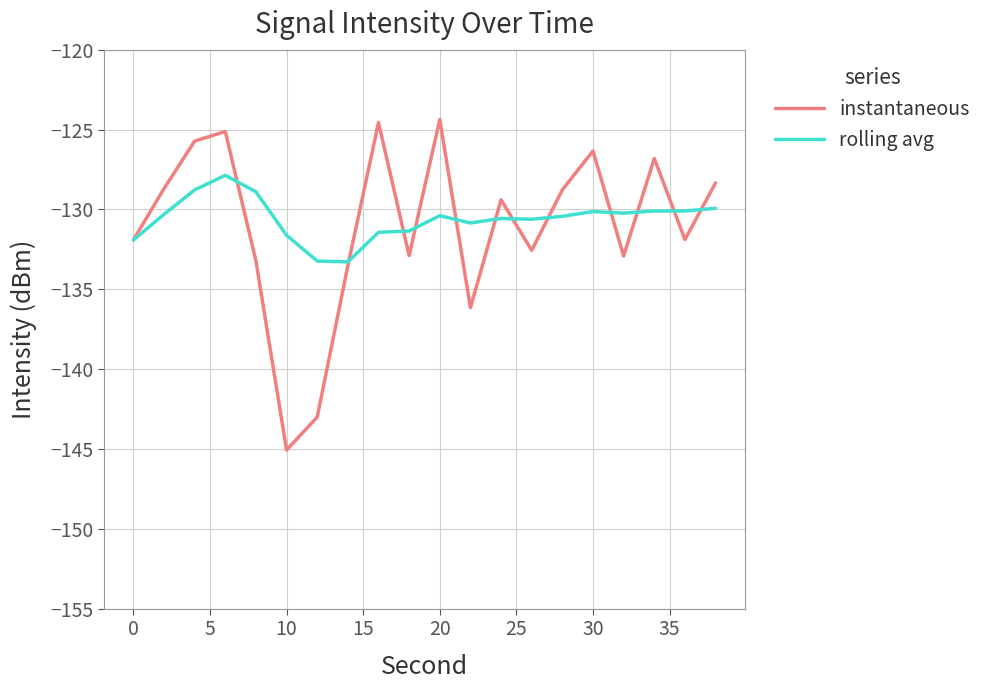

What is the smallest value displayed?

-145.1